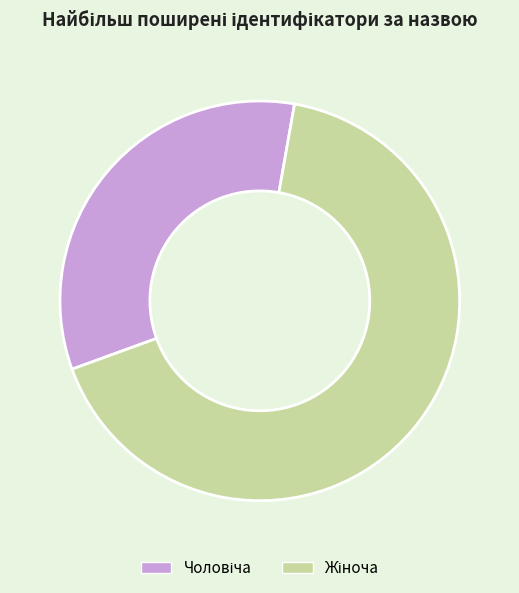

Is there any slice that represents more than half of the pie?

Yes